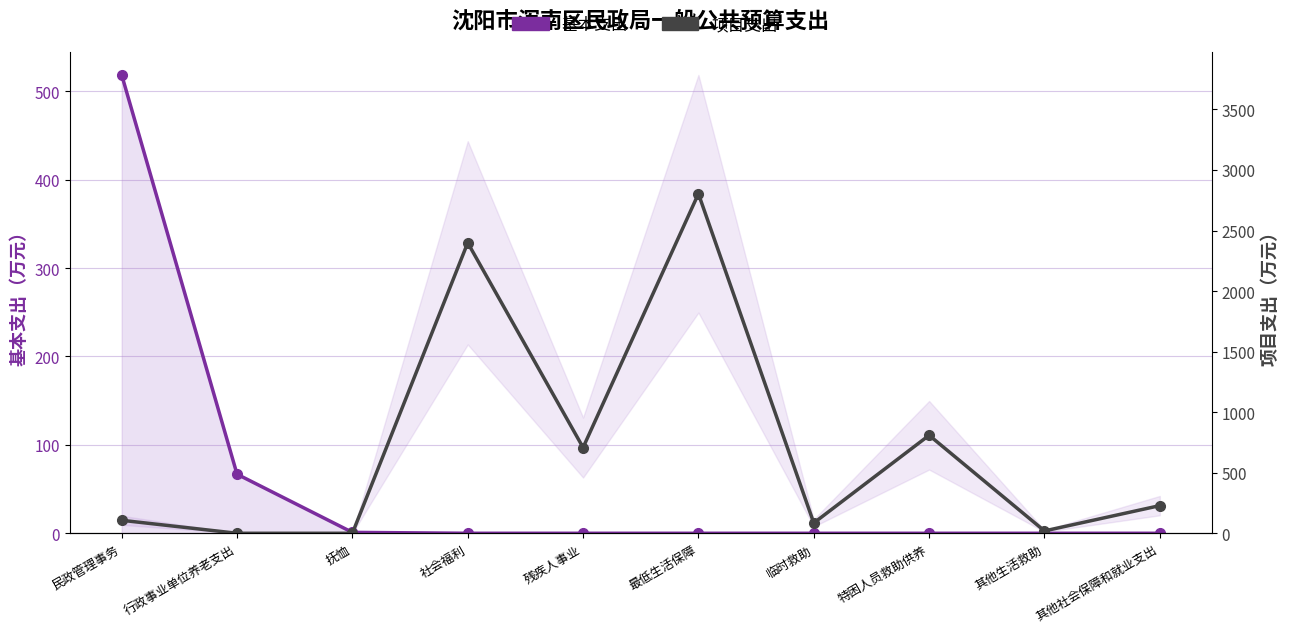

After their last crossing, which series has the higher values: 项目支出 or 基本支出?

项目支出